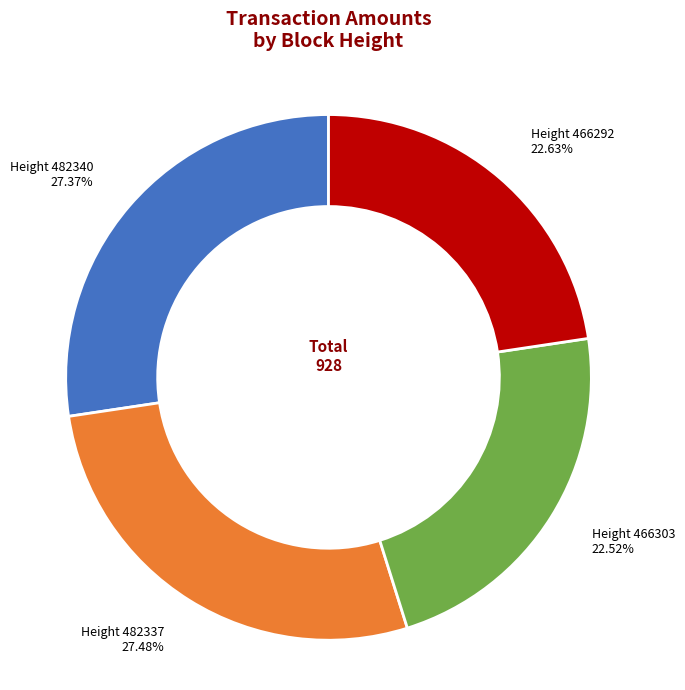

Approximately how many times larger is the value at Height 466292 compared to Height 482340?

0.8